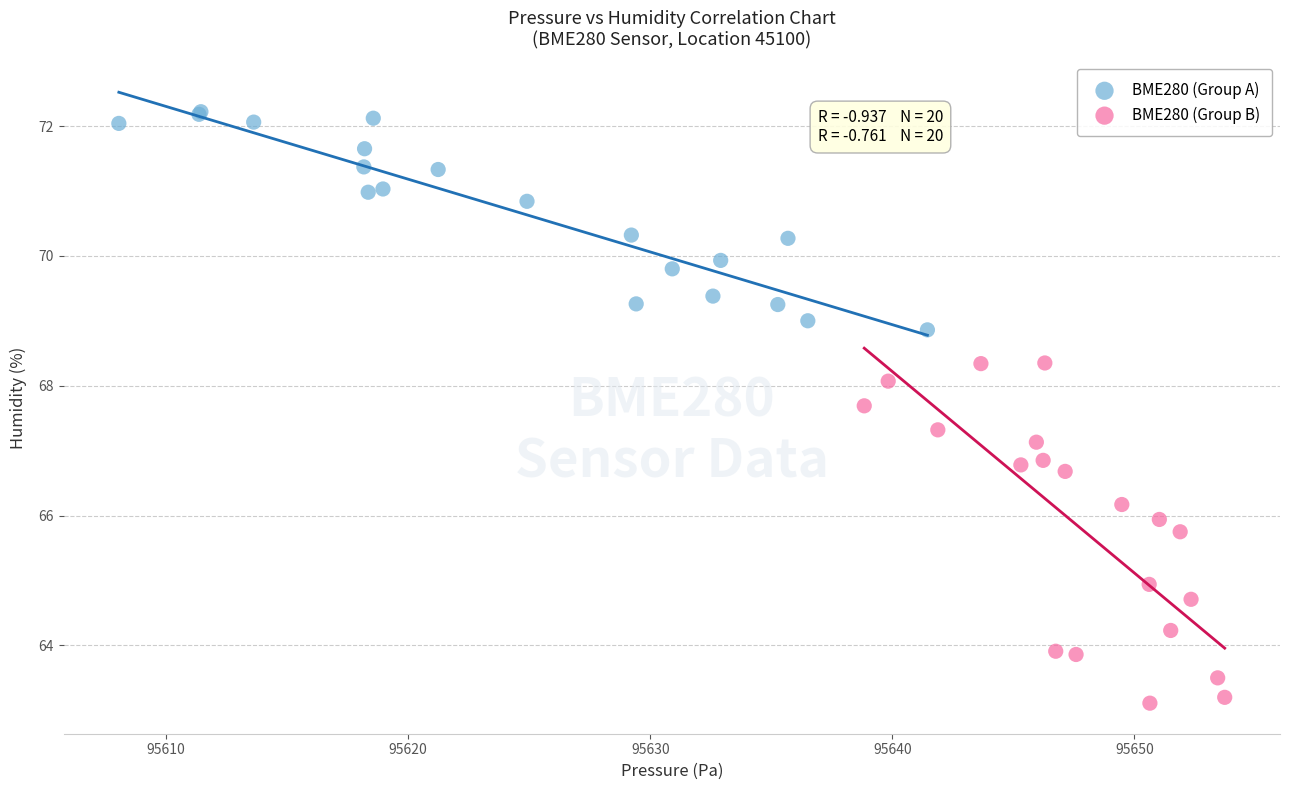

What are all the series names shown in the legend?

BME280 (Group A), BME280 (Group B)